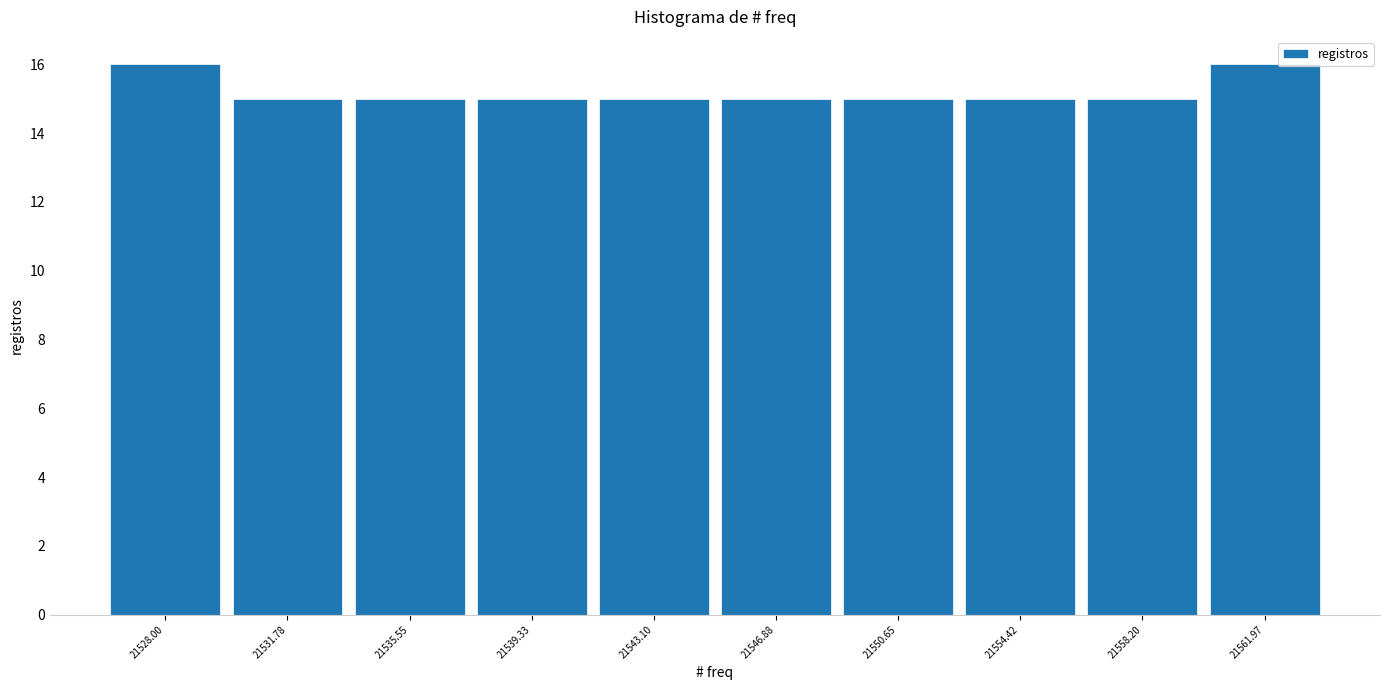

Reading right to left, extract all data points from this chart.

21561.97=16	21558.20=15	21554.42=15	21550.65=15	21546.88=15	21543.10=15	21539.33=15	21535.55=15	21531.78=15	21528.00=16